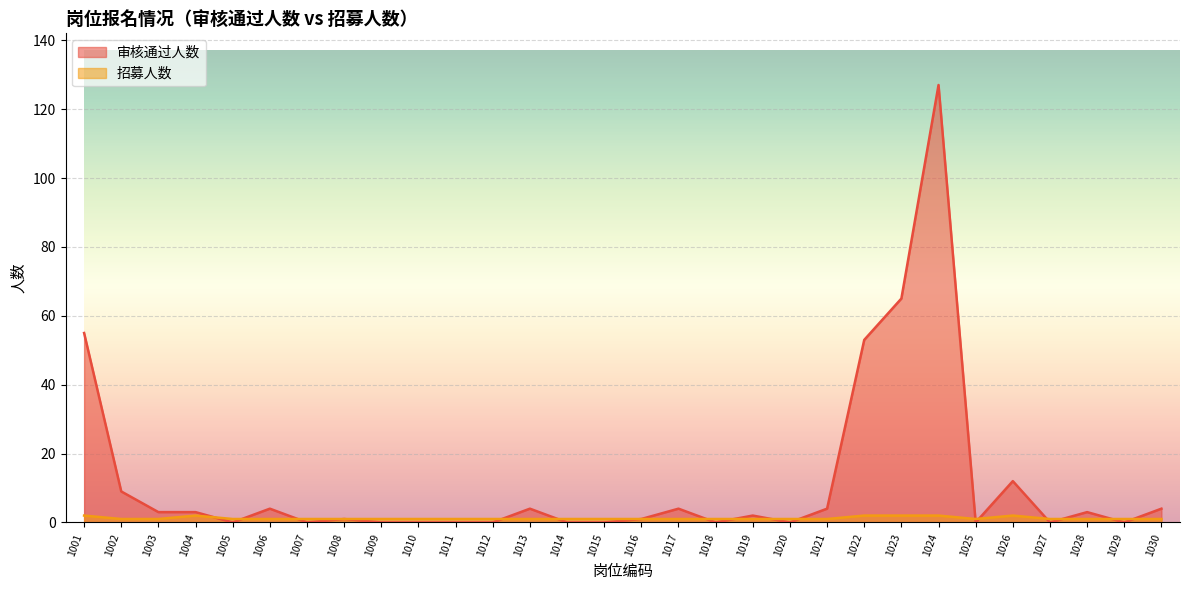

Rank the series by their maximum value, from highest to lowest.

审核通过人数, 招募人数